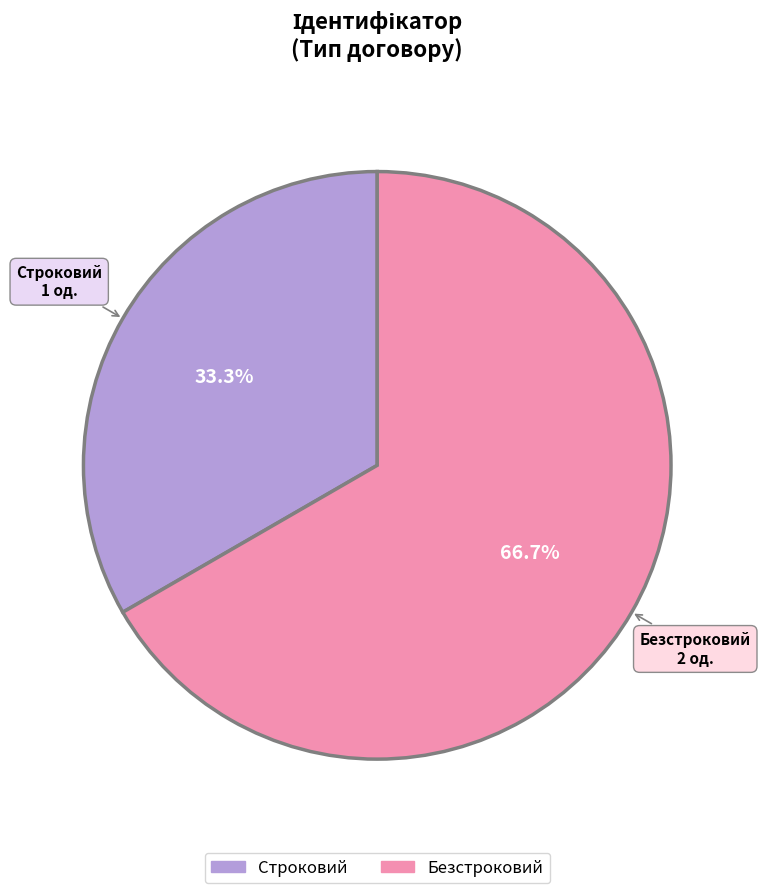

Which slice is the smallest?

Строковий